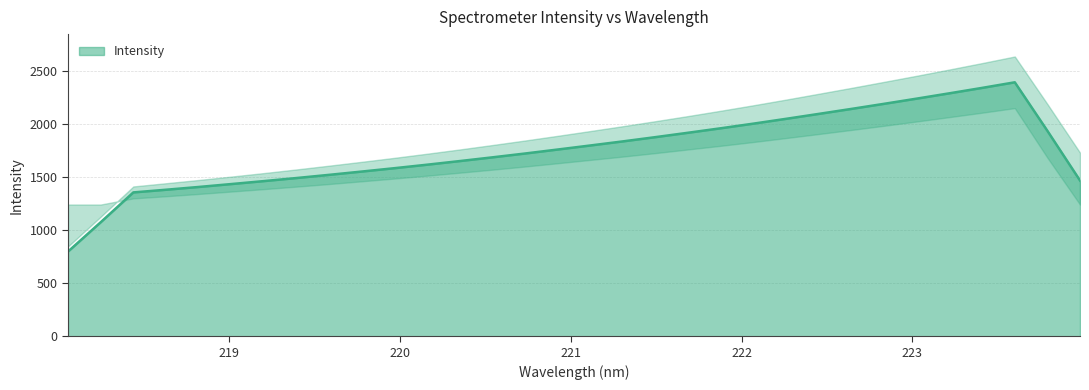

What is the label of the 9th point from the right?

222.4538